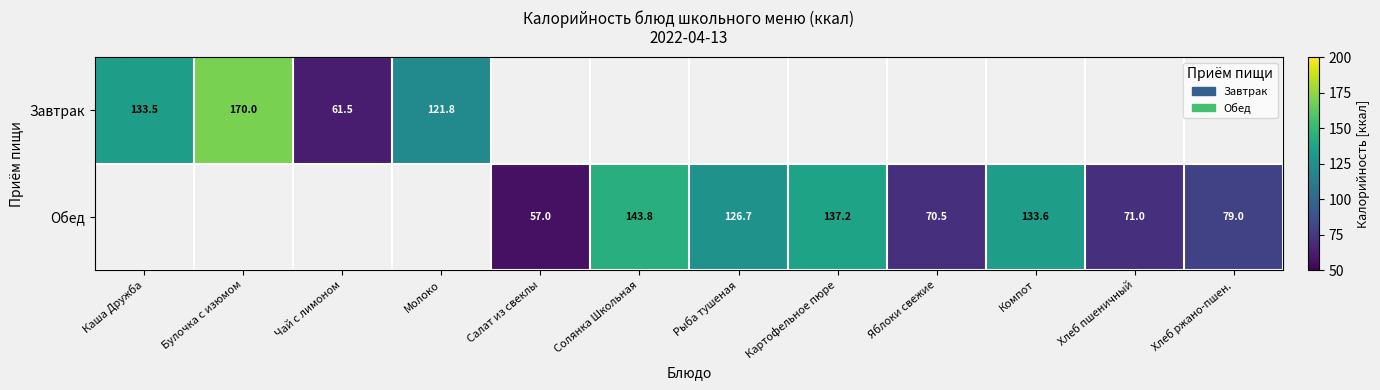

At how many categories does at least one series exceed 92?

7